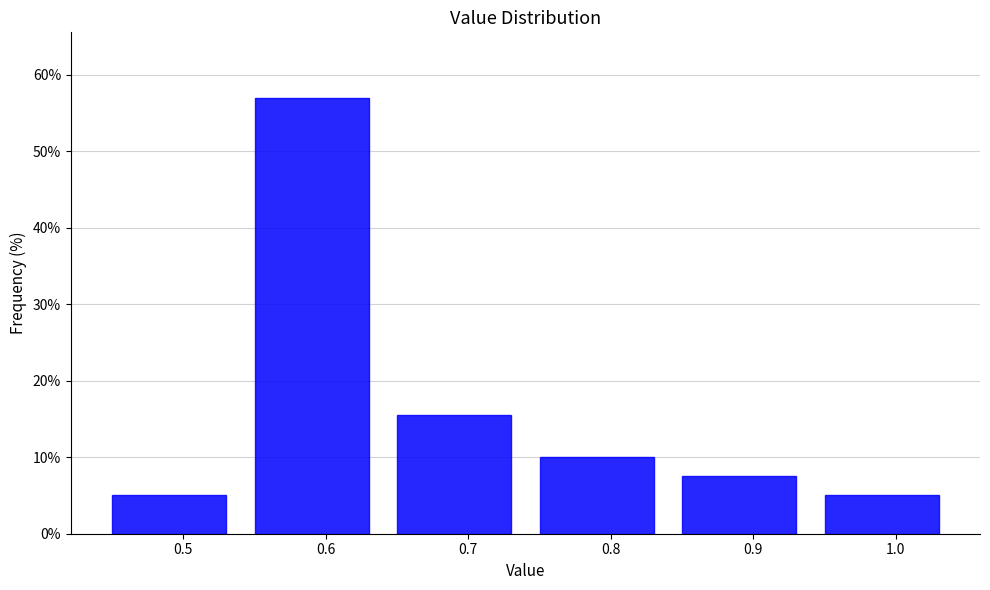

Over which range of the x-axis is the bar tallest?

0.55 to 0.65